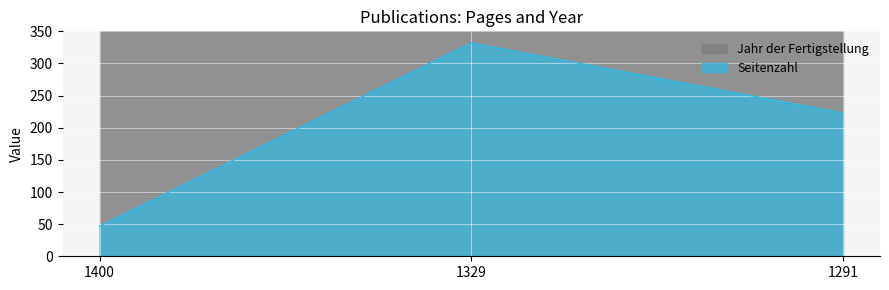

What is the approximate value at 1291, to the nearest 50?

200